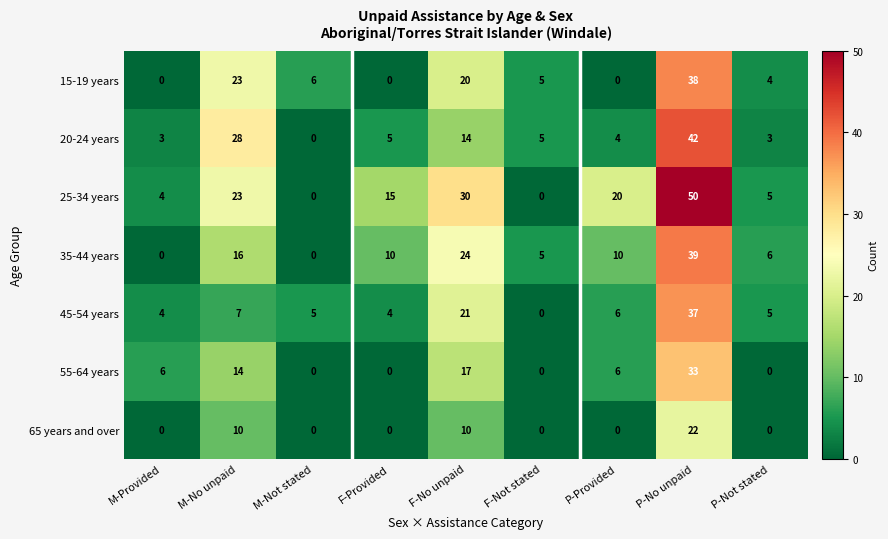

Which category has the highest value across all series?

P-No unpaid